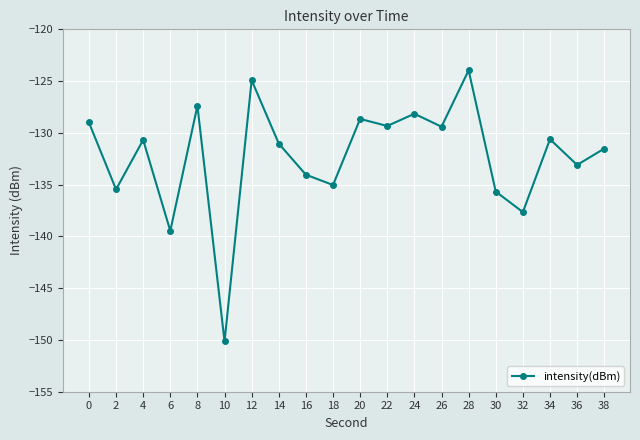

How many series are shown in this chart?

1